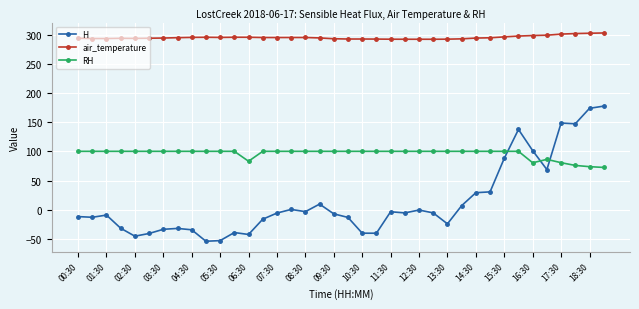

What is the difference between the maximum and minimum values in the air_temperature series?

10.8